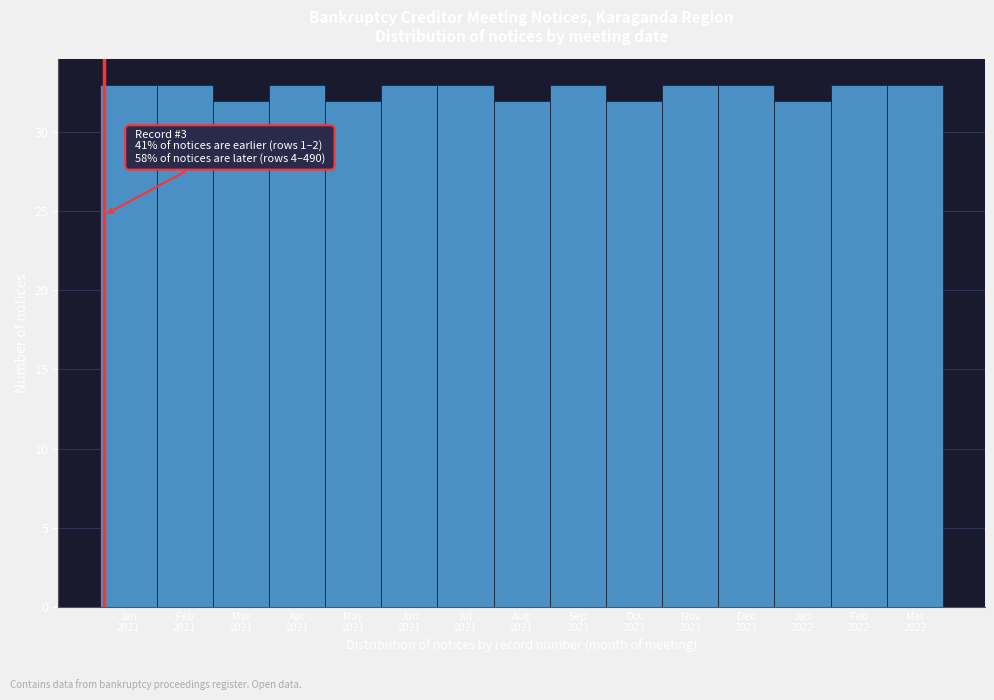

Reading right to left, what are all the values shown in this chart?

33	33	32	33	33	32	33	32	33	33	32	33	32	33	33